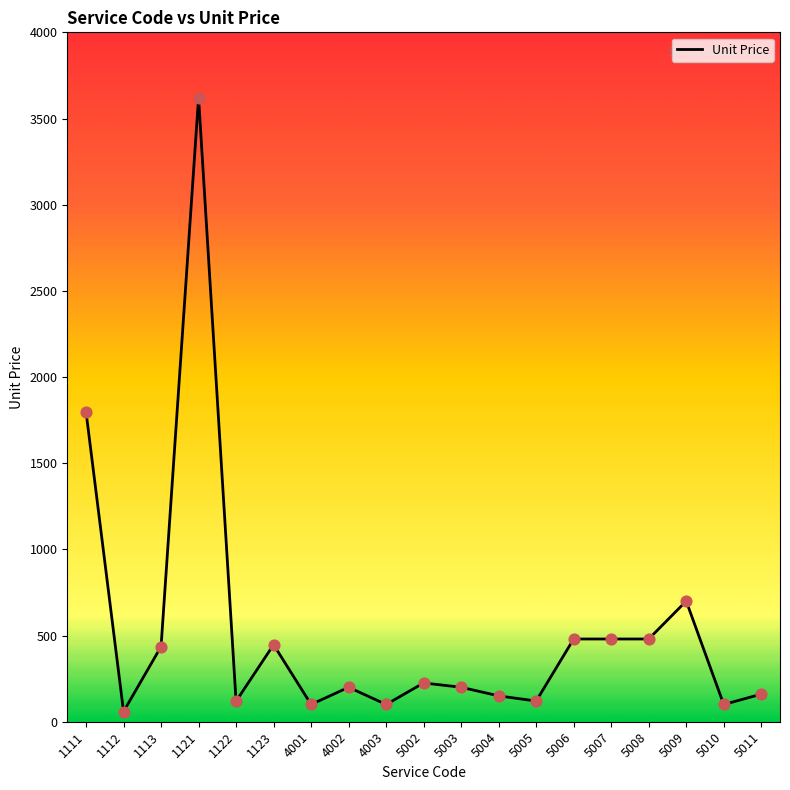

Between 5010 and 5009, which is larger?

5009